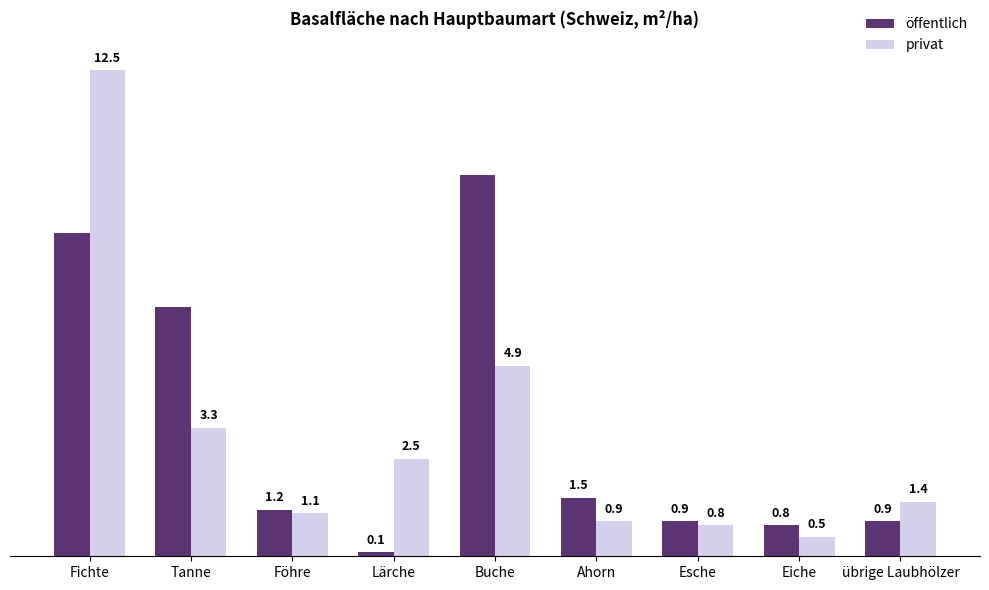

What is the label of the 6th bar from the right?

Lärche